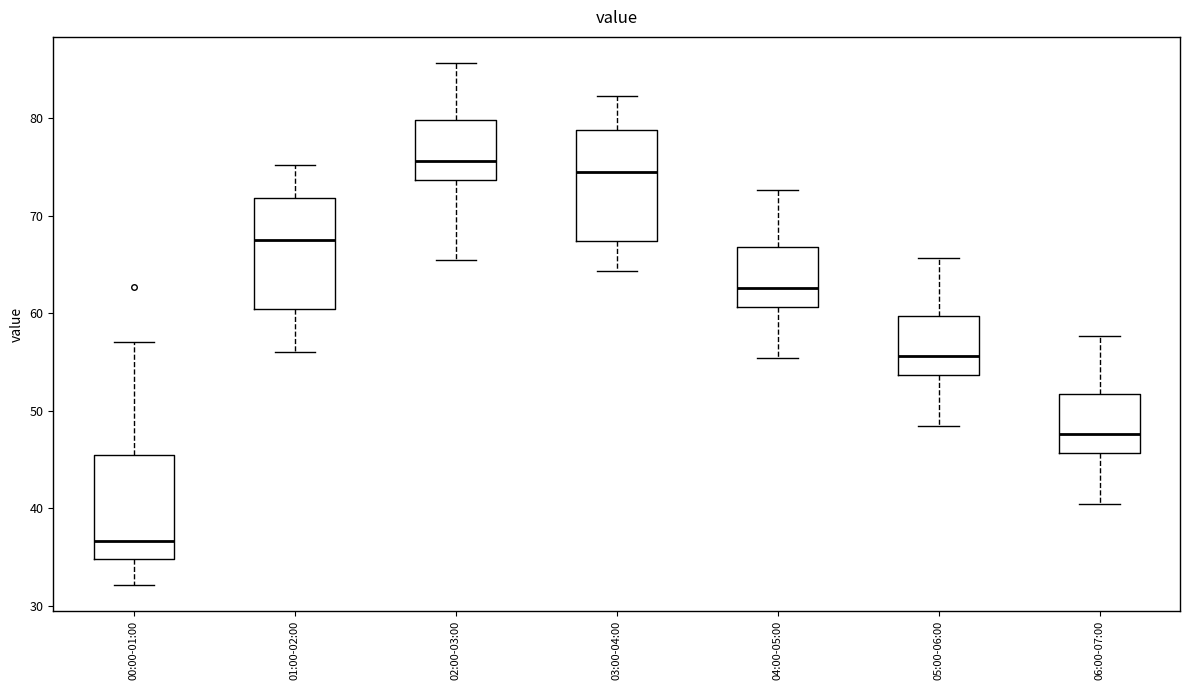

Which box has the highest median line?

02:00-03:00